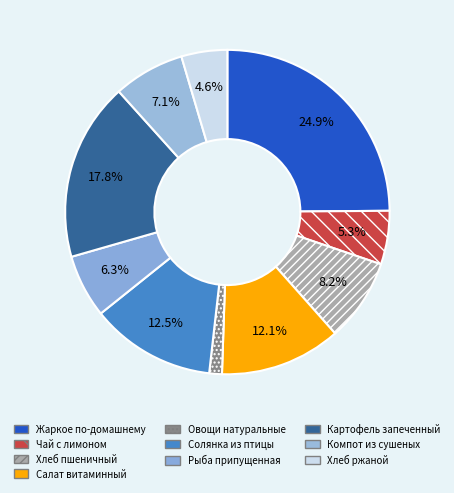

Does Солянка из птицы account for over 50% of the chart?

No